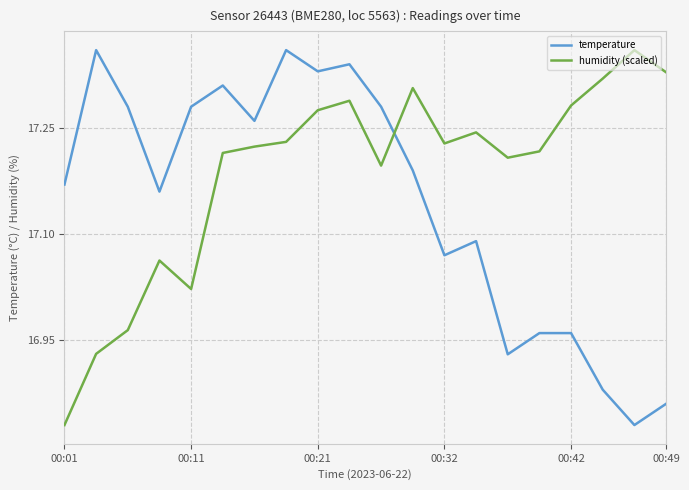

Rank the series by their average value, from highest to lowest.

humidity (scaled), temperature